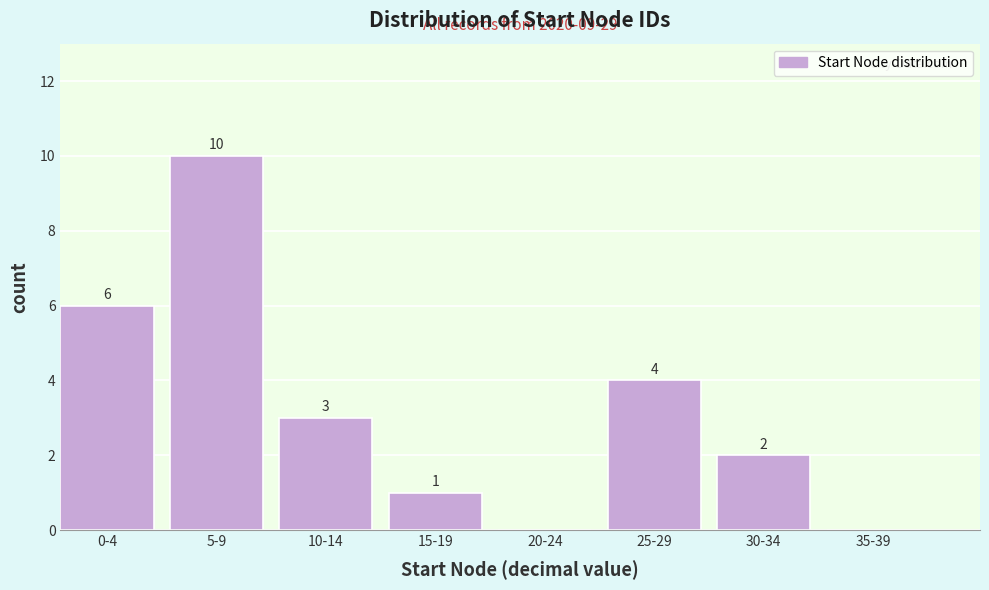

Reading left to right, transcribe all the data shown in this chart.

0-4=6	5-9=10	10-14=3	15-19=1	20-24=0	25-29=4	30-34=2	35-39=0